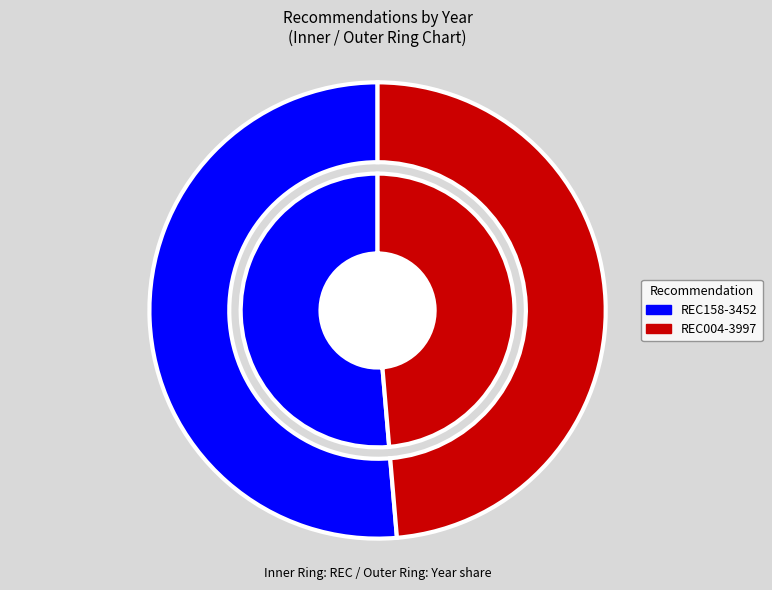

To the nearest percent, what is the difference between the REC004-3997 and REC158-3452 slice percentages?

3%